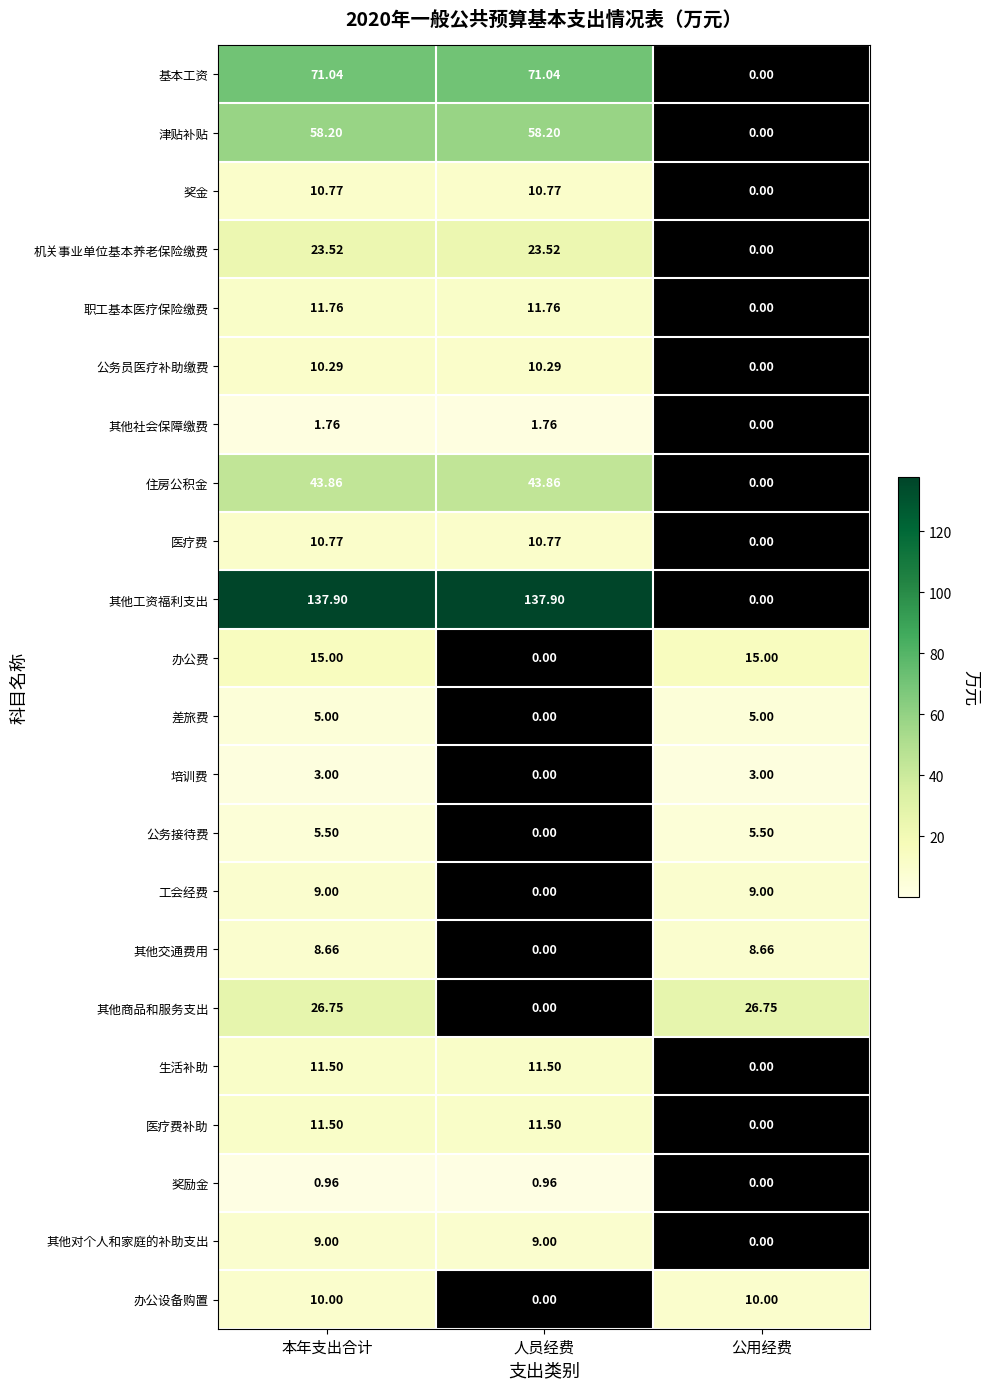

Which series changed the most between 本年支出合计 and 人员经费?

其他商品和服务支出